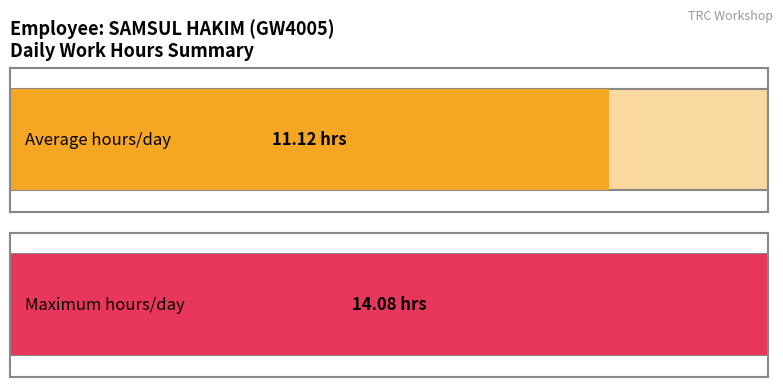

Does the chart contain any negative values?

No